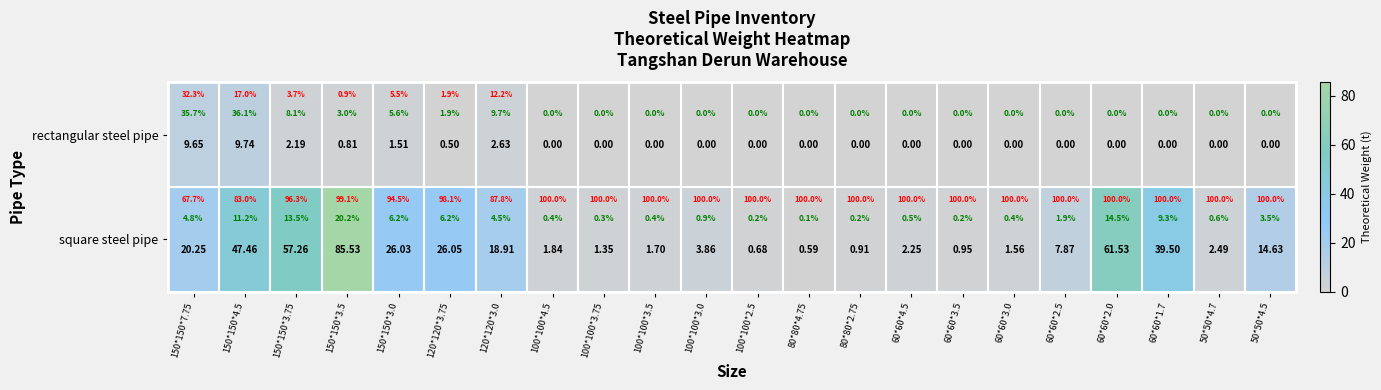

True or false: rectangular steel pipe has a value of 0.9 at 150*150*3.0.

False